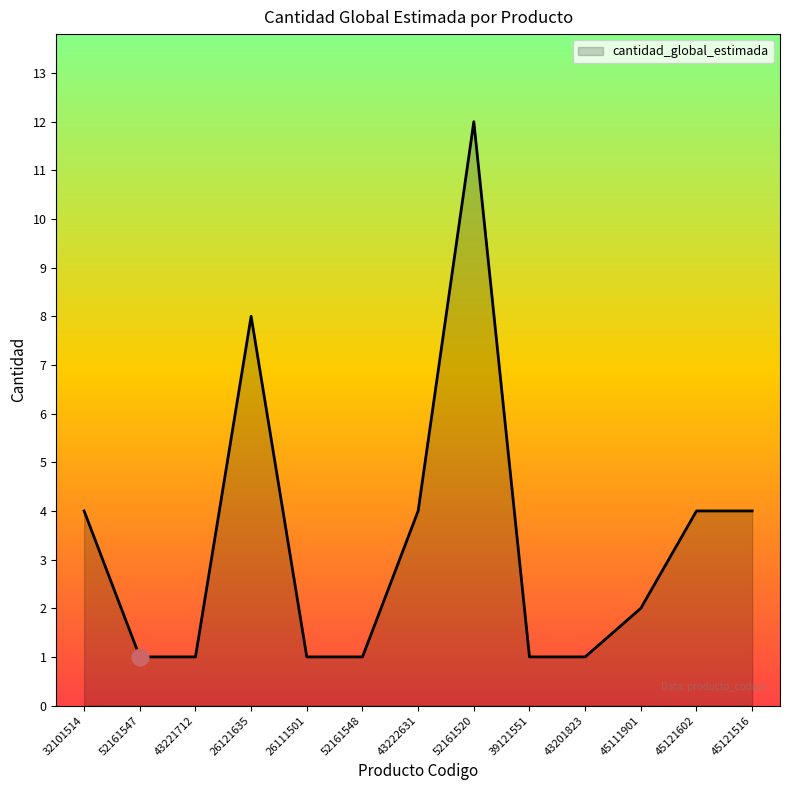

Is it true that the value at 43222631 is 6?

False